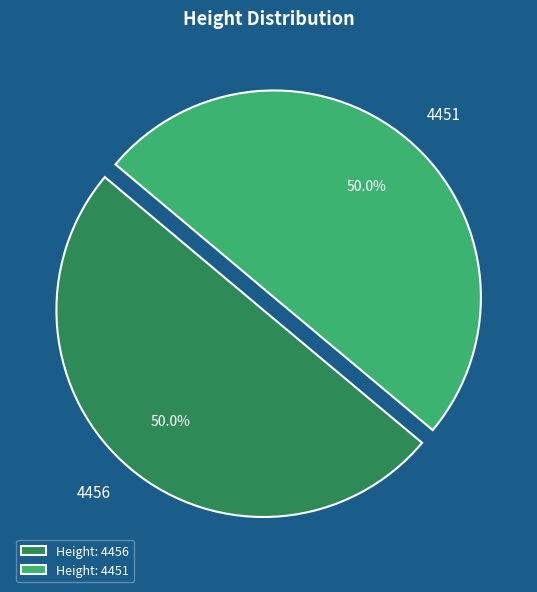

To the nearest percent, what percentage of the pie is 4451?

50%